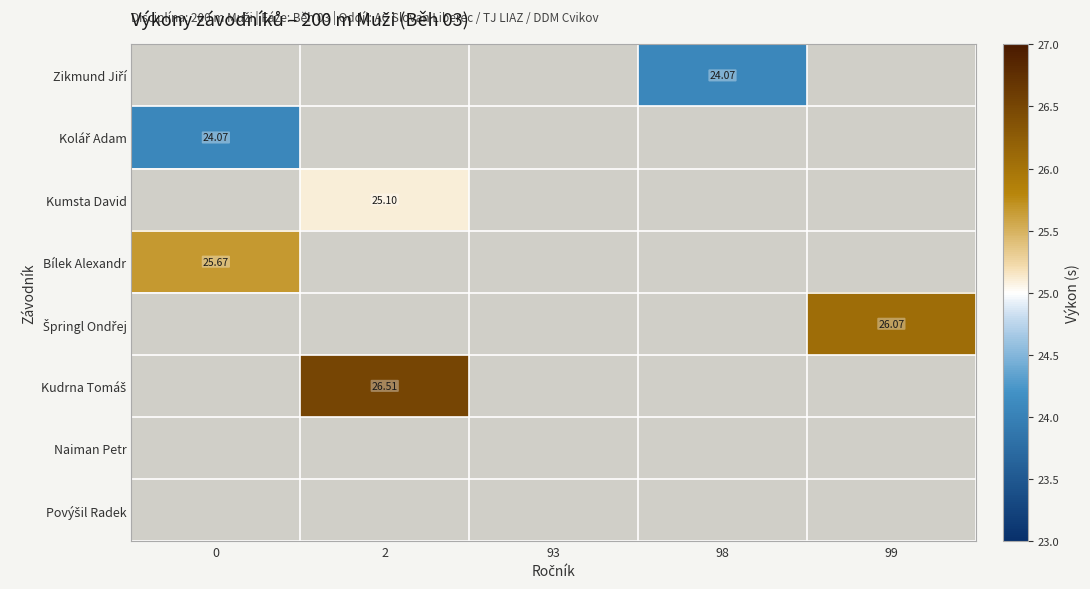

What is the maximum value shown in the chart?

26.5